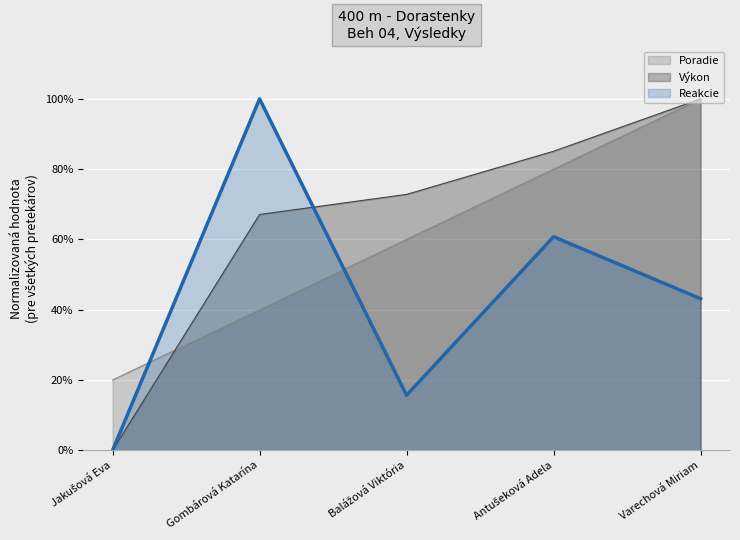

What is the difference between the highest and lowest values at Gombárová Katarína?

0.6